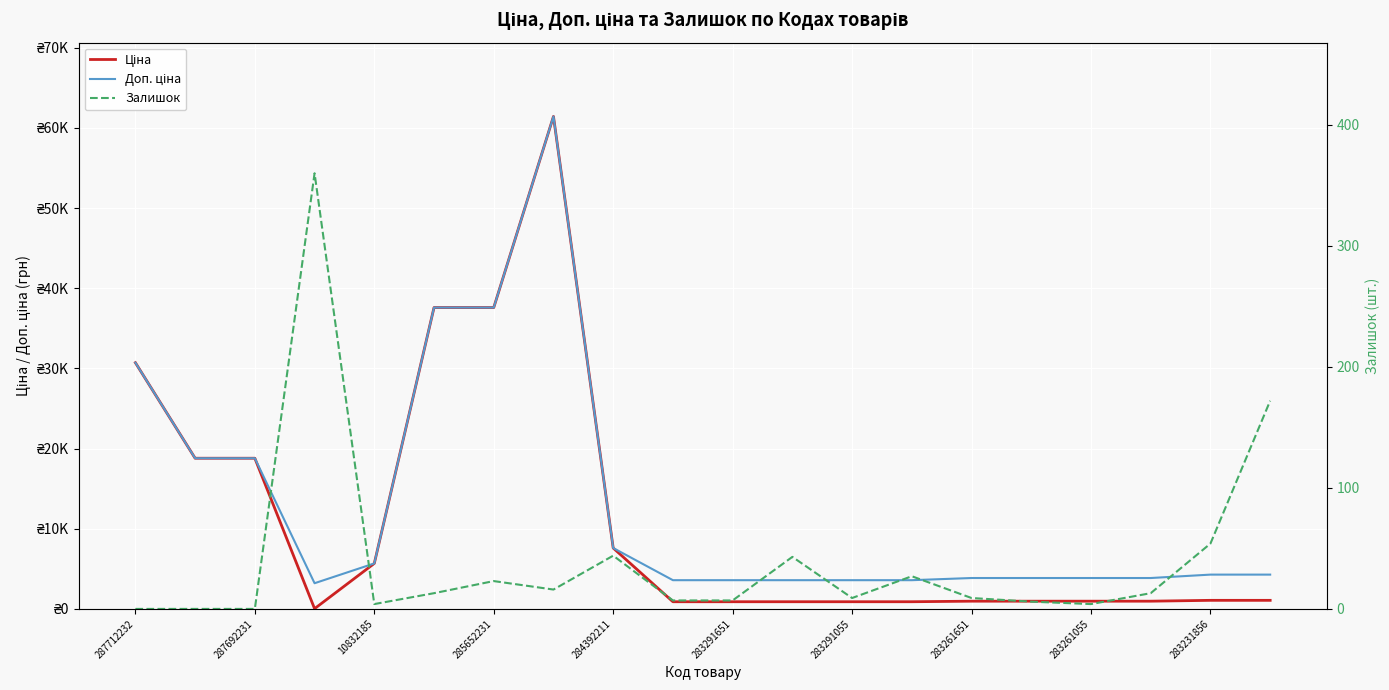

How many interior local peaks does the Залишок series have?

5